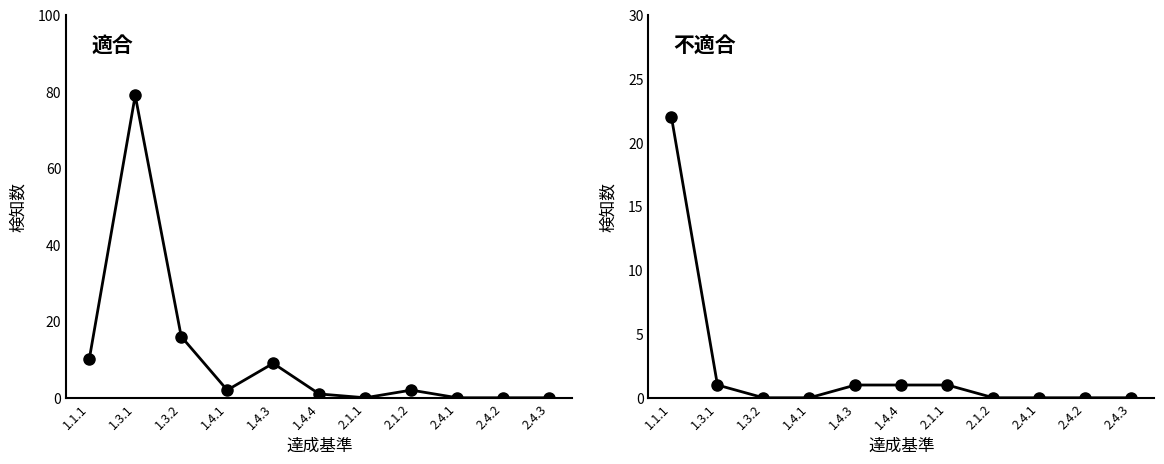

What is the difference between the highest and lowest values at 1.1.1?

12